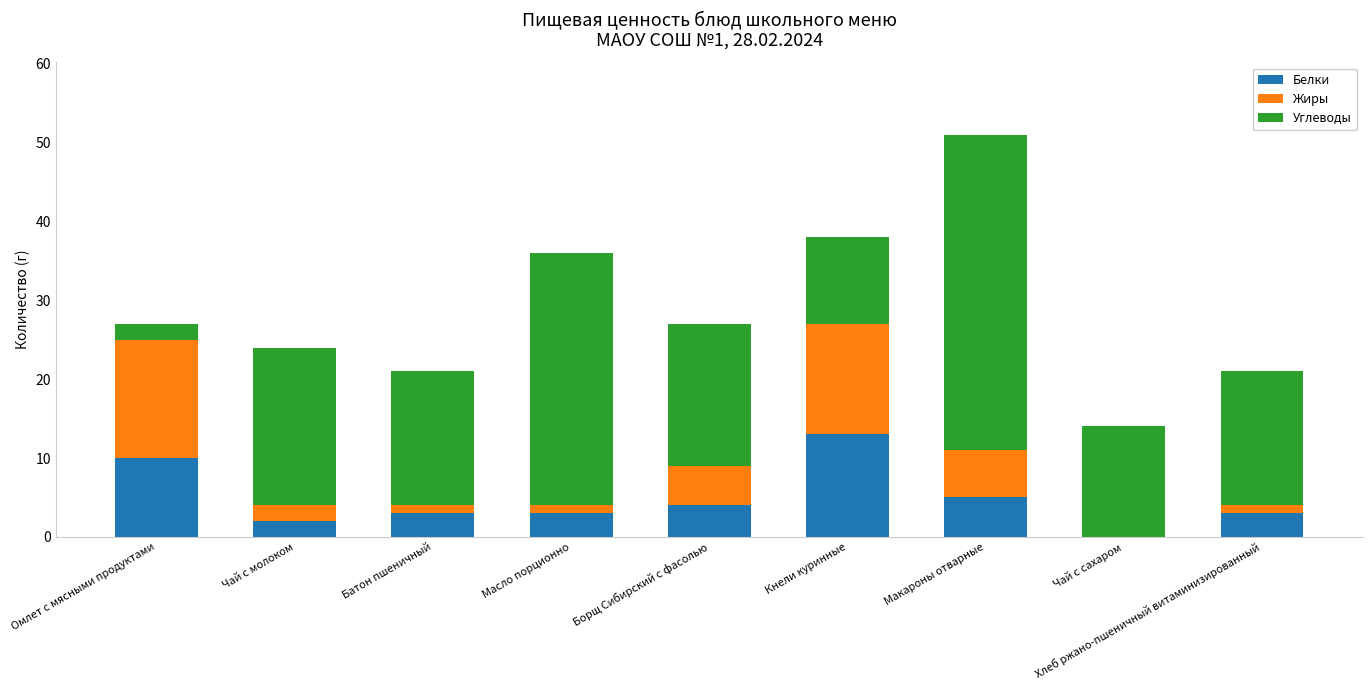

What is the maximum value for Белки?

13